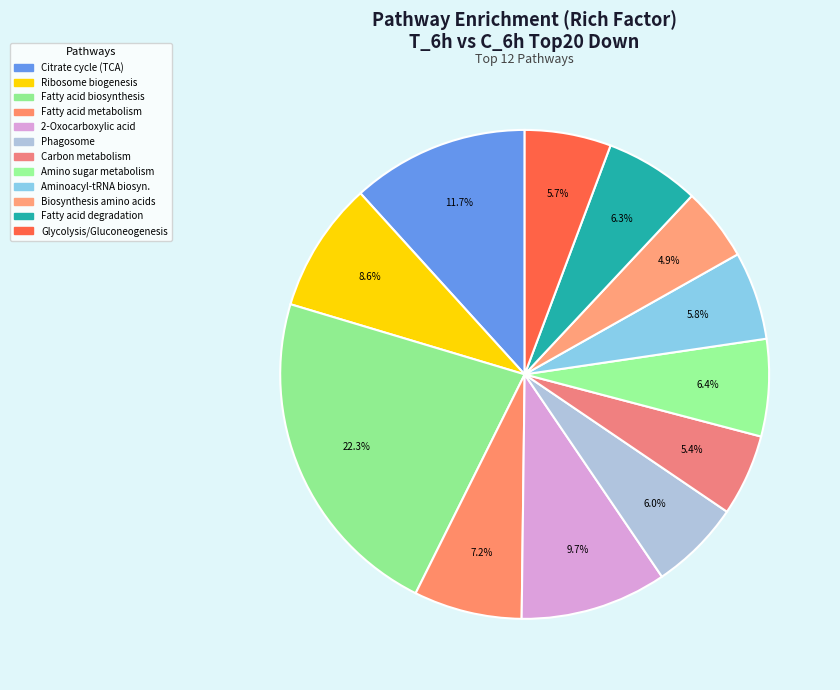

Count the number of slices in the pie.

12